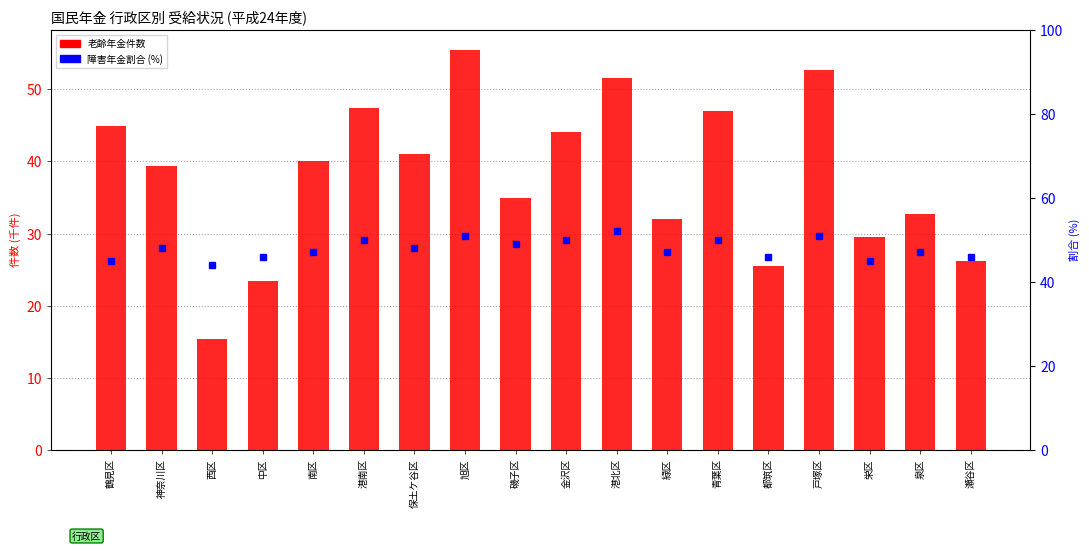

What is the average value of the 障害年金割合 (%) series?

47.9